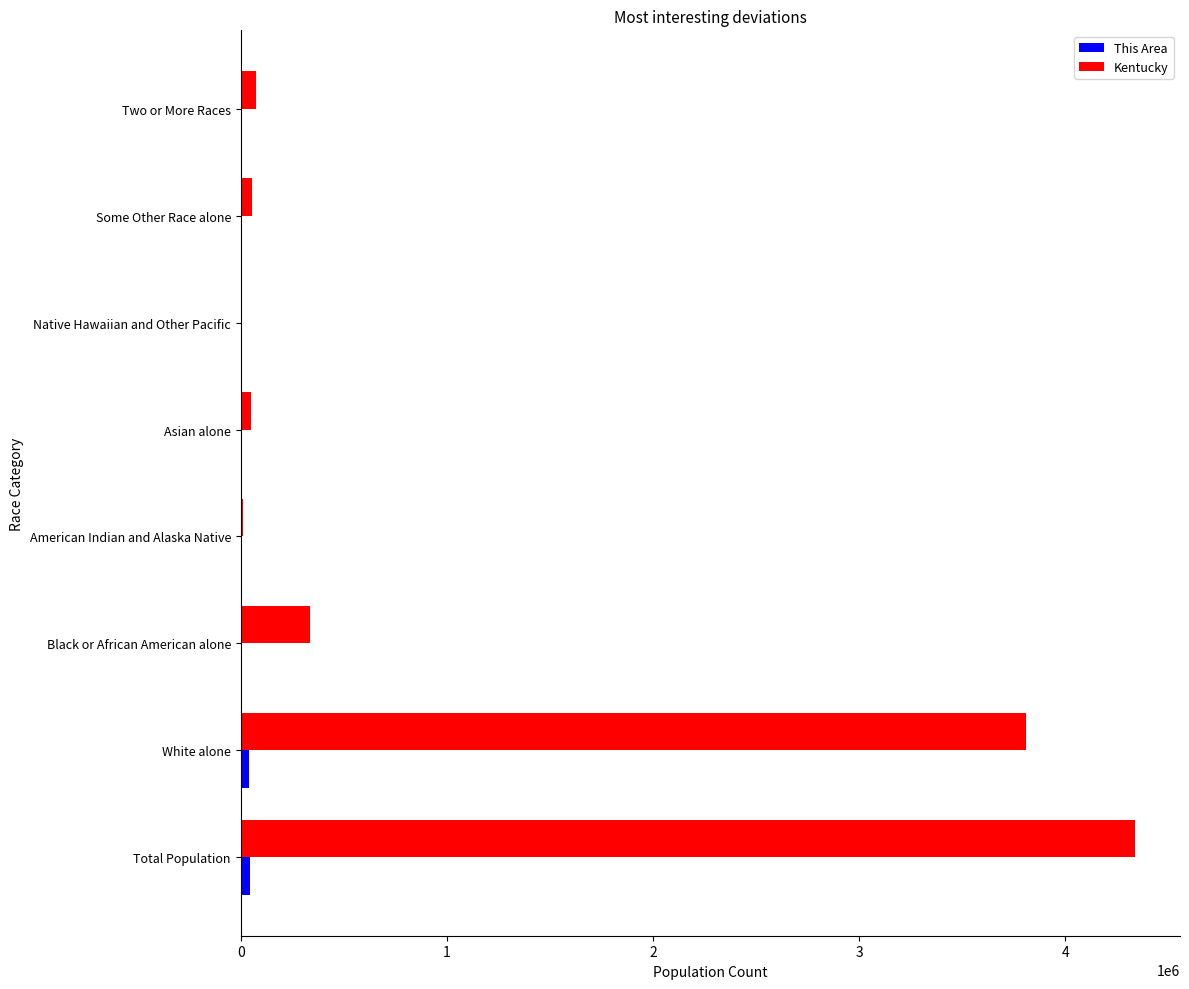

What is the sum of all Kentucky values?

8678734